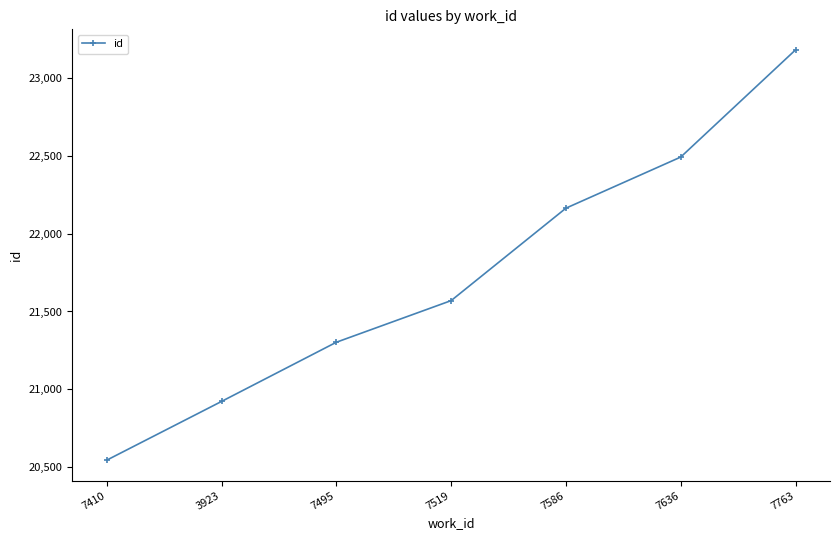

What is the change in value from 7495 to 7763?

+1882